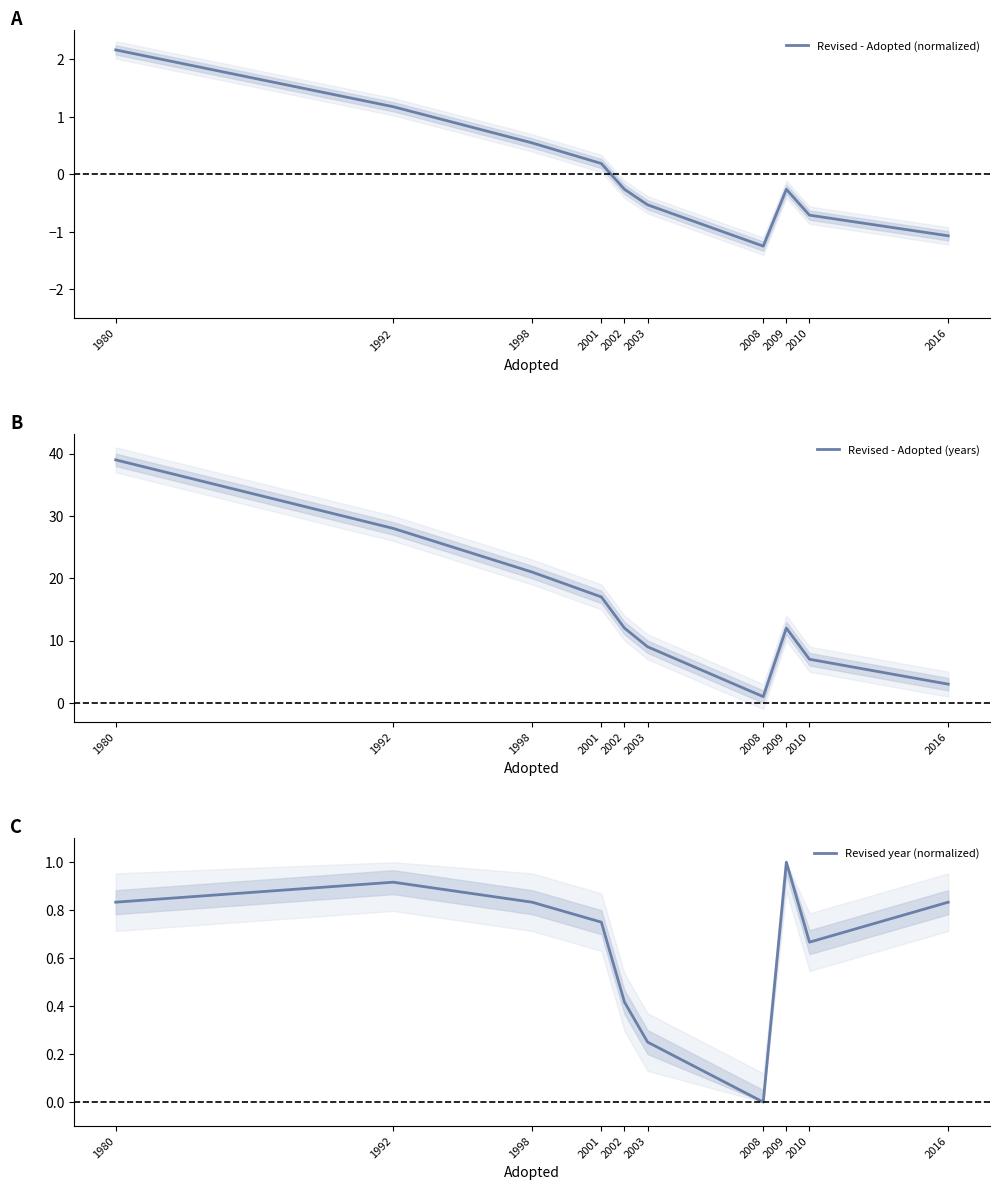

True or false: Revised - Adopted (years) and Revised year (normalized) intersect in this chart.

False